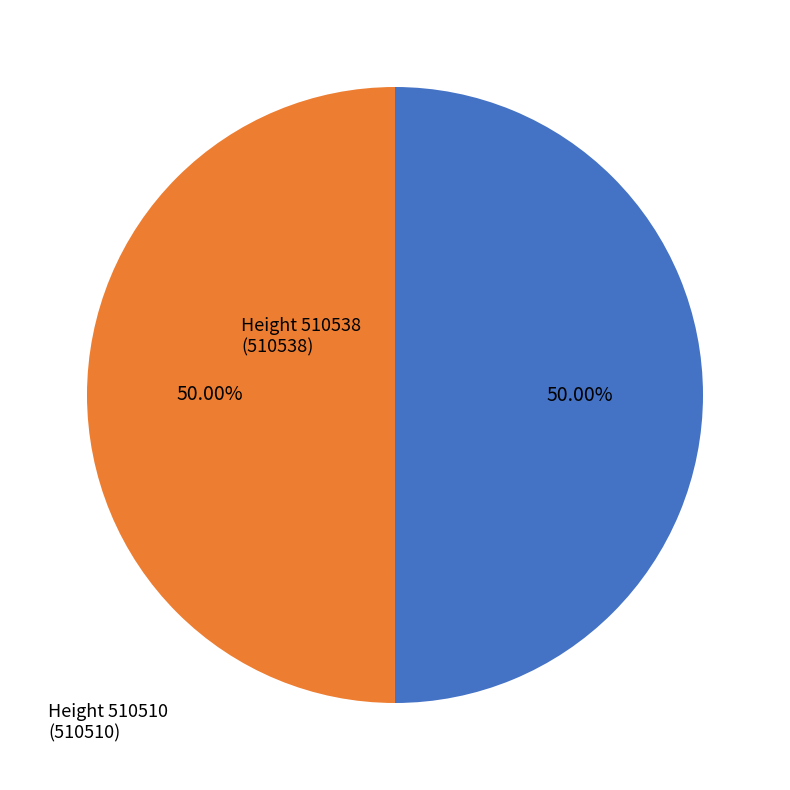

Rank the categories by value from highest to lowest.

510538, 510510